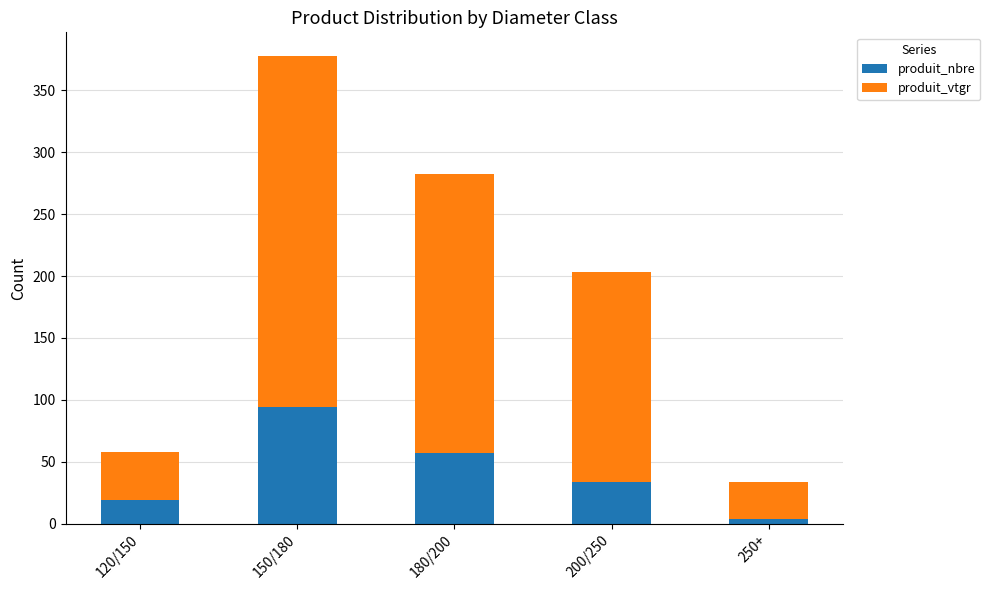

Which category has the highest value in the produit_nbre series?

150/180